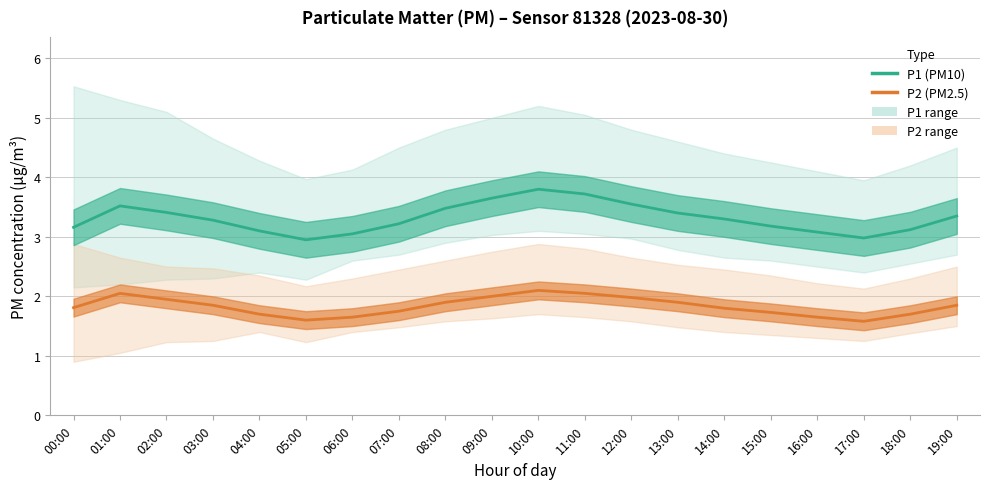

True or false: P1 (PM10) and P2 (PM2.5) intersect in this chart.

False